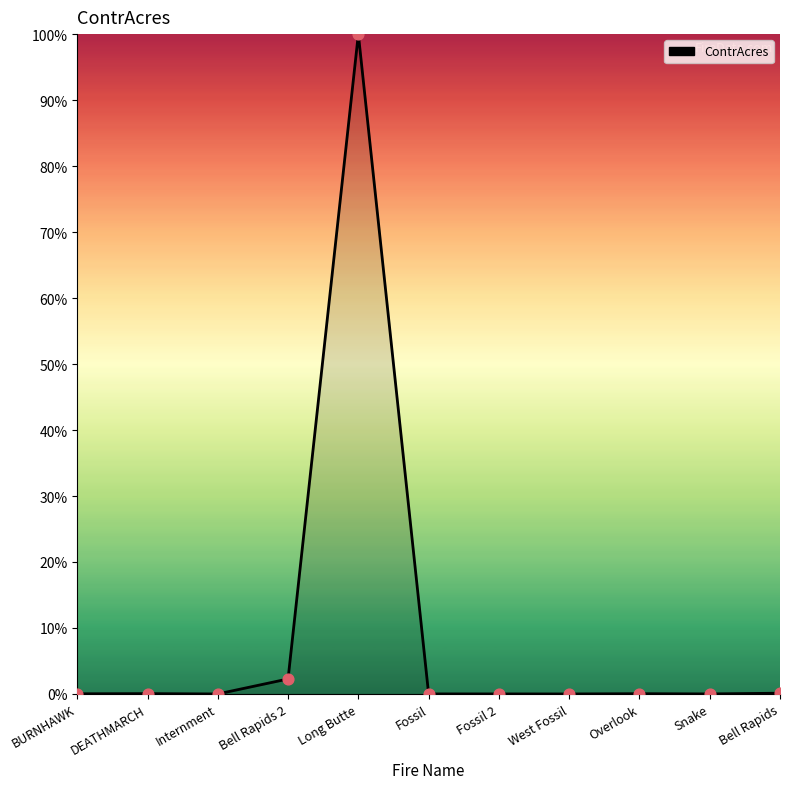

Does the chart have visible grid lines?

No